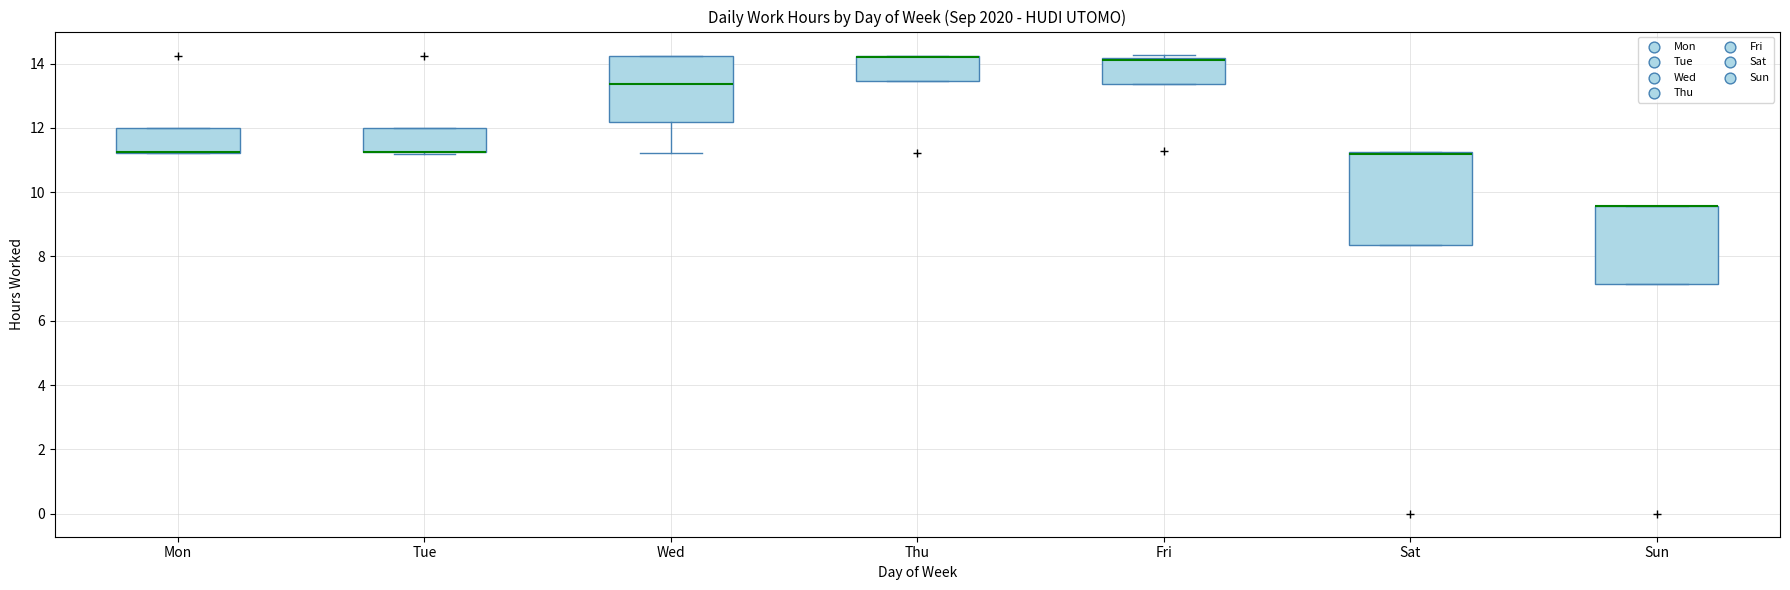

Reading left to right, transcribe this box plot: for each box, give where its median line is, the range the box spans, and where its two whiskers end, as read against the y-axis. The values are not printed on the chart, so give them approximately, as read against the axis.

Mon: median 11.2 (drawn on the box's lower edge), box 11.2 to 12.0, whiskers 11.2 to 12.0
Tue: median 11.2 (drawn on the box's lower edge), box 11.2 to 12.0, whiskers 11.2 (just below the box's lower edge) to 12.0
Wed: median 13.4, box 12.2 to 14.2, whiskers 11.2 to 14.2
Thu: median 14.2 (drawn on the box's upper edge), box 13.4 to 14.2, whiskers 13.4 to 14.2
Fri: median 14.0, box 13.4 to 14.2, whiskers 13.4 to 14.2 (just above the box's upper edge)
Sat: median 11.2 (drawn on the box's upper edge), box 8.4 to 11.2, whiskers 8.4 to 11.2
Sun: median 9.6 (drawn on the box's upper edge), box 7.2 to 9.6, whiskers 7.2 to 9.6